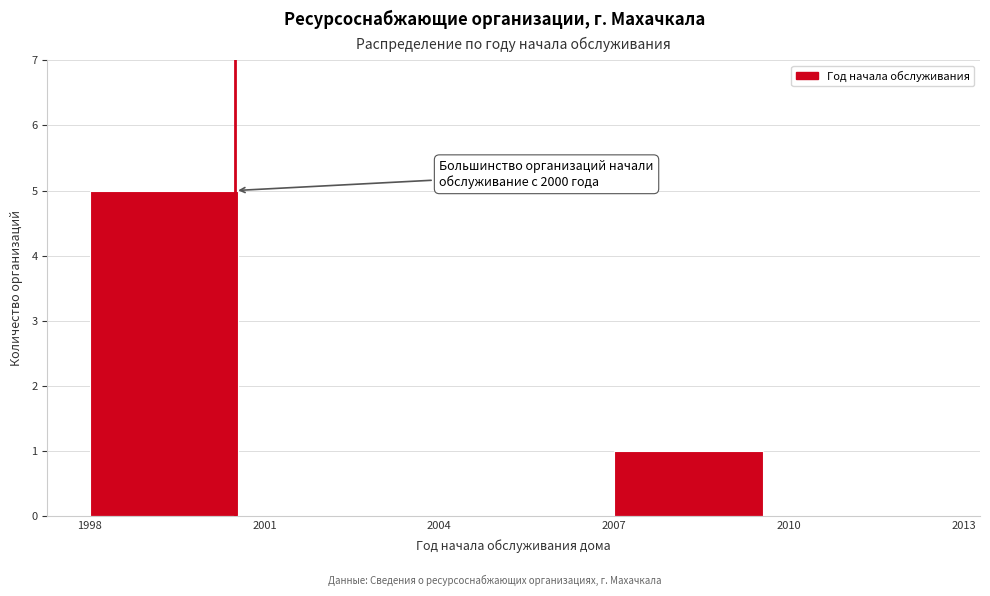

Which range on the x-axis has the tallest bar?

1998 to 2001